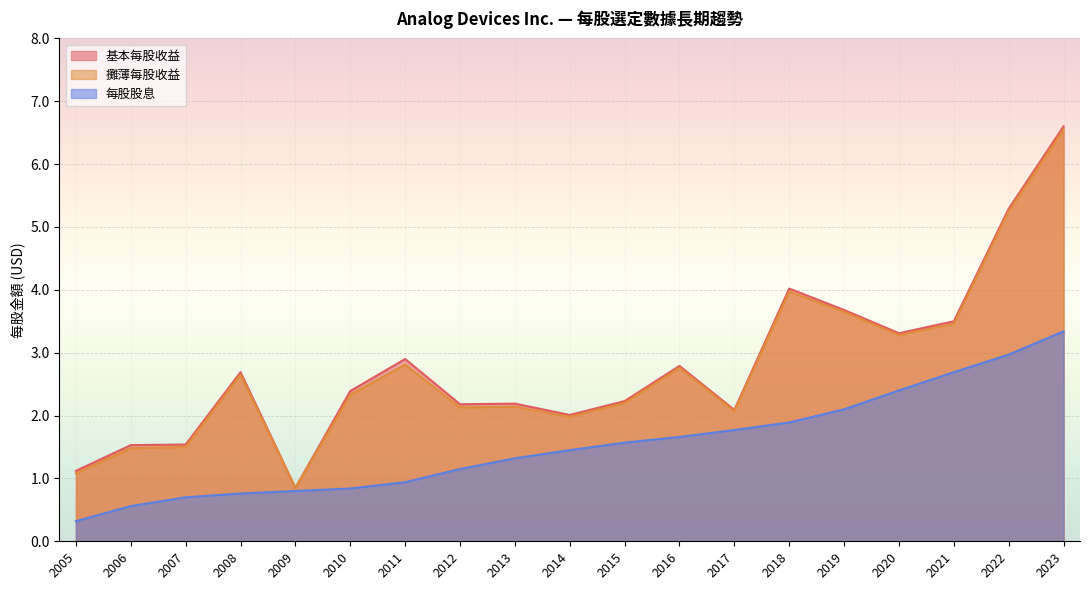

List the series in order of their peak value, highest first.

基本每股收益, 攤薄每股收益, 每股股息